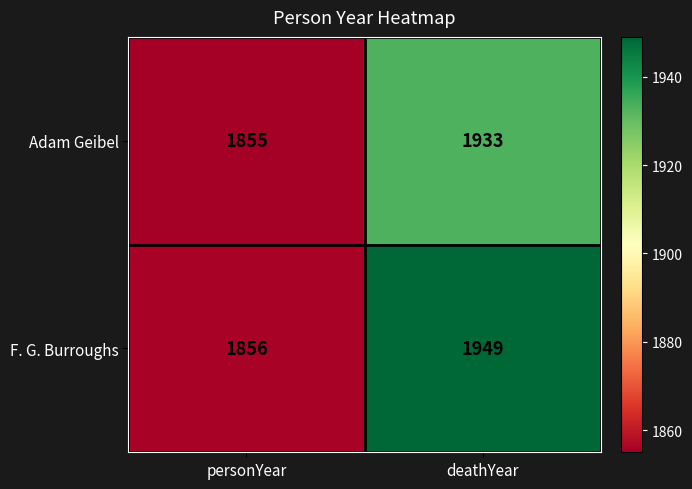

What is the sum of the Adam Geibel values at deathYear and personYear?

3788